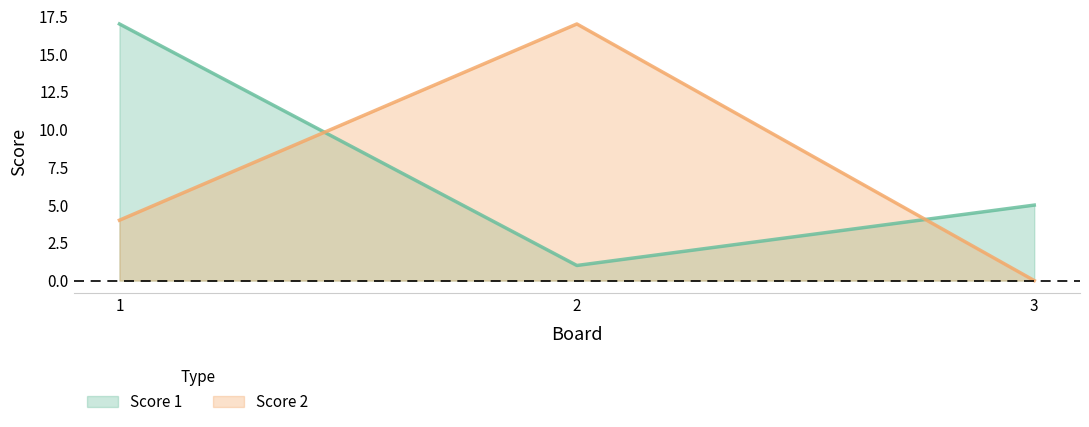

Which series has the largest total across all categories?

Score 1